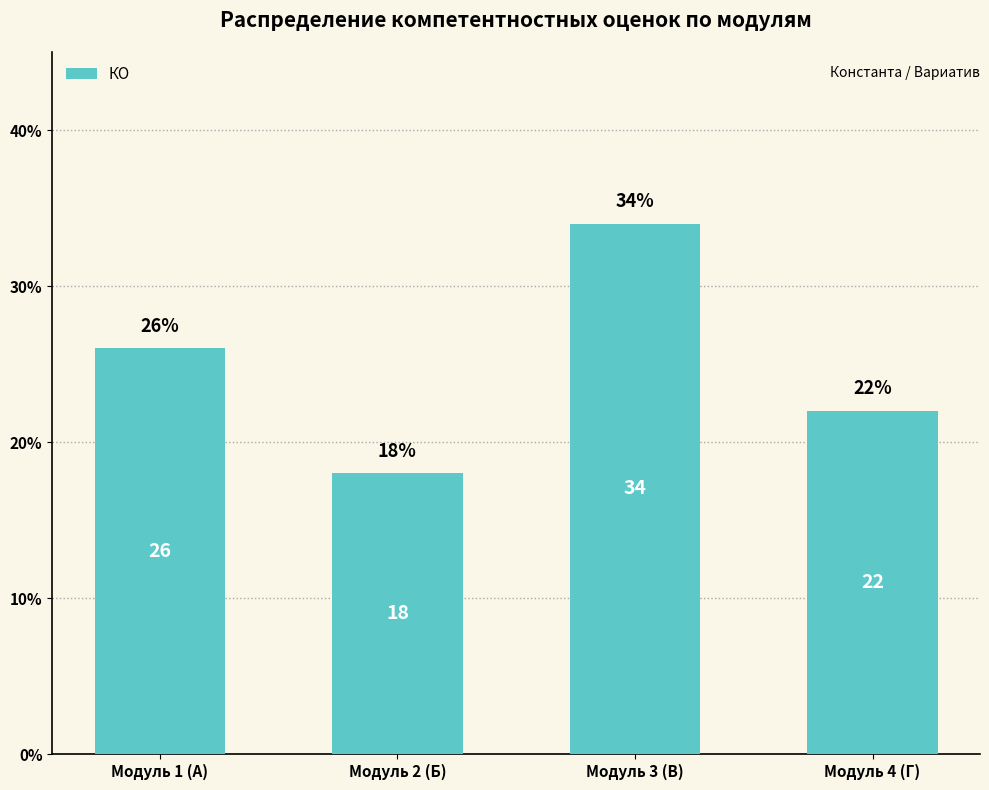

What is the maximum value shown in the chart?

34